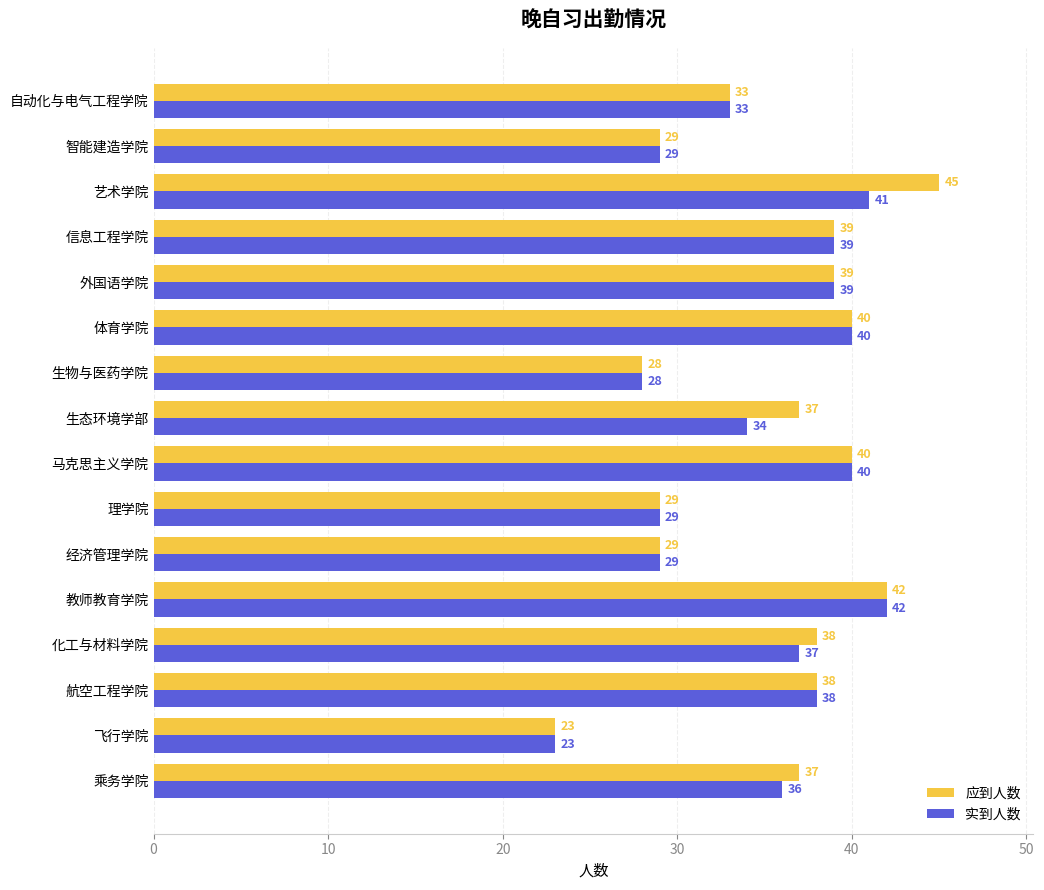

How many series are shown in this chart?

2